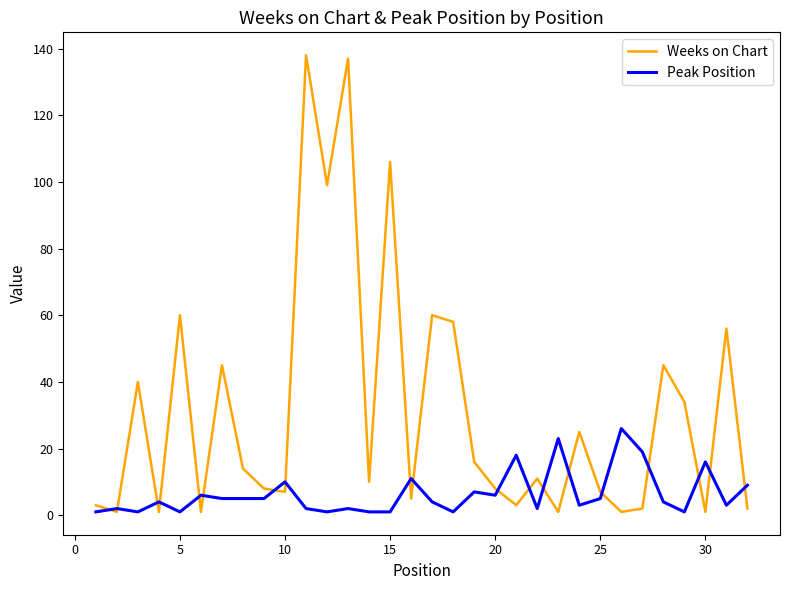

What is the greatest value displayed?

138